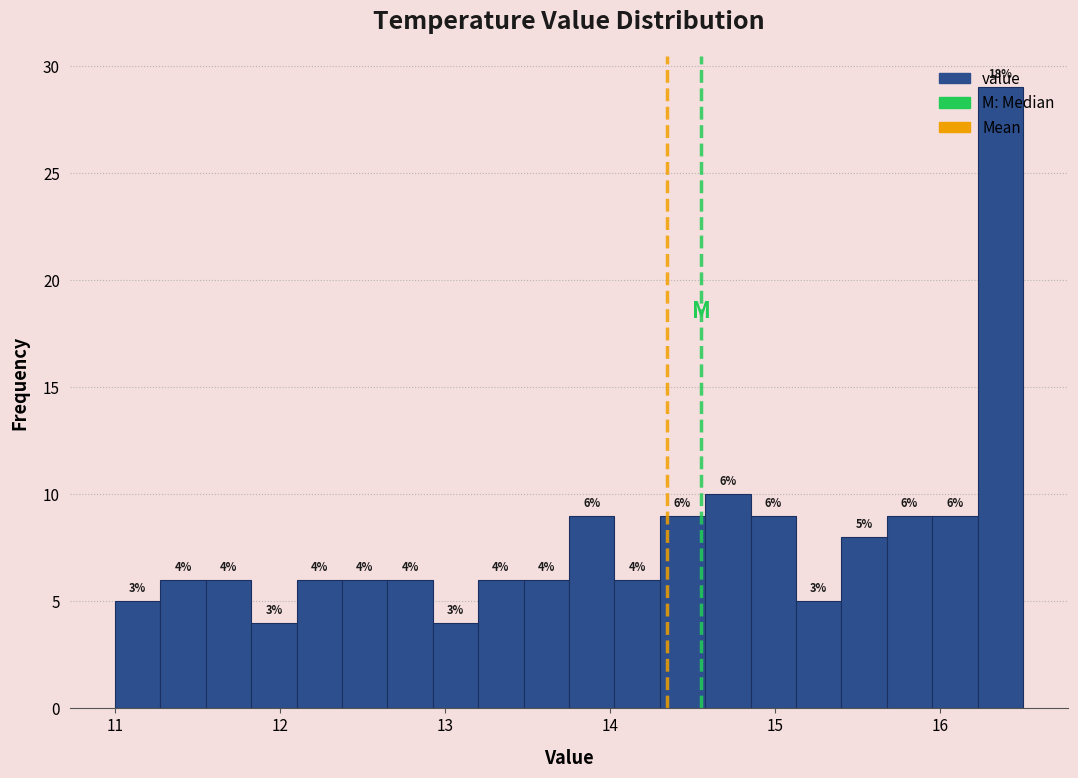

Read against the x-axis, roughly where is the centre of the tallest bar?

16.4